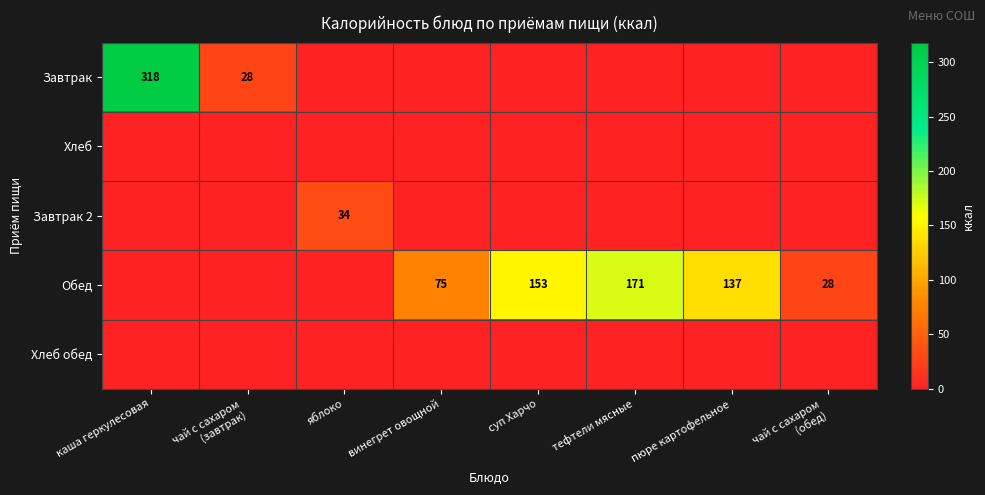

Is it true that Обед equals 137 at пюре картофельное?

True